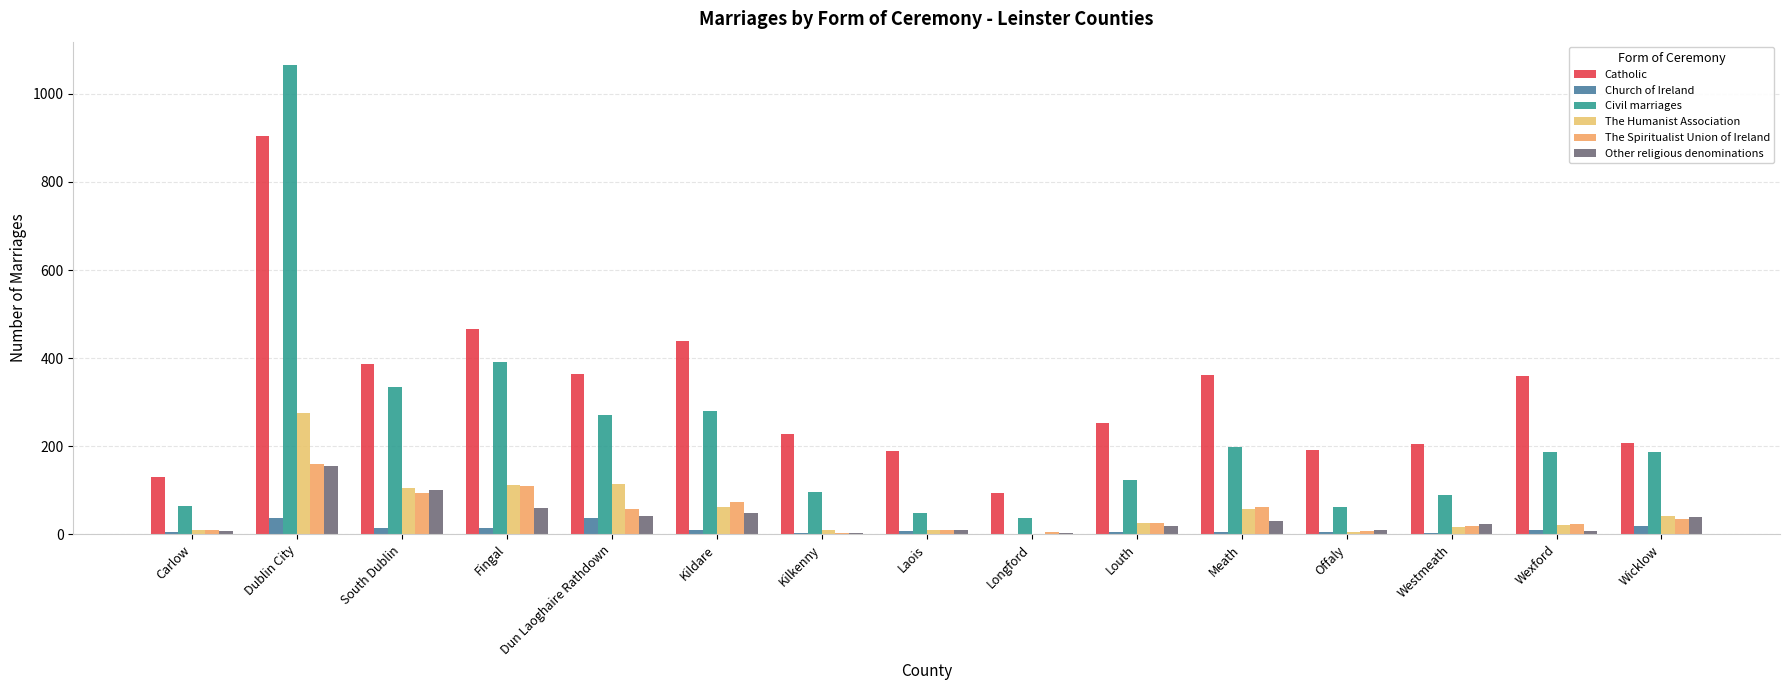

How many data points does each series have?

15